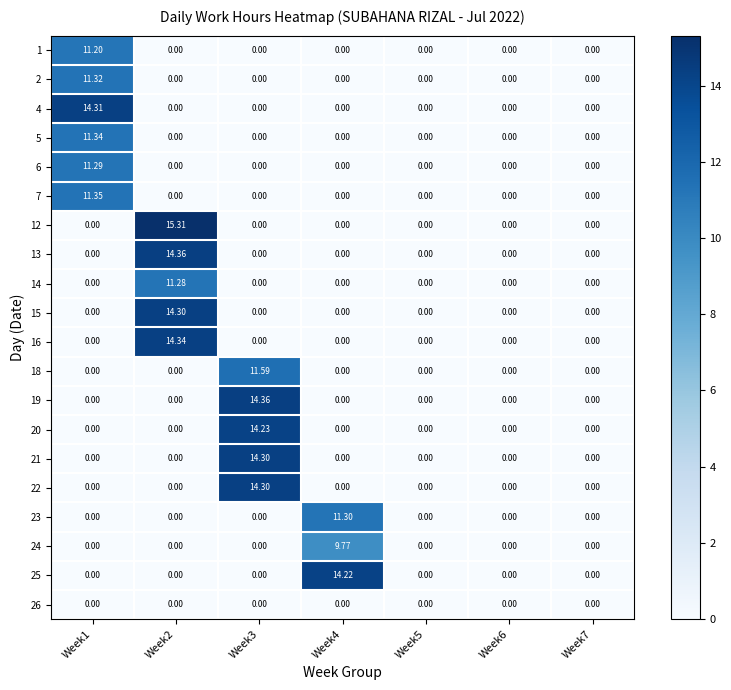

Is the value of 15 at Week2 greater than the value of 19 at Week6?

Yes